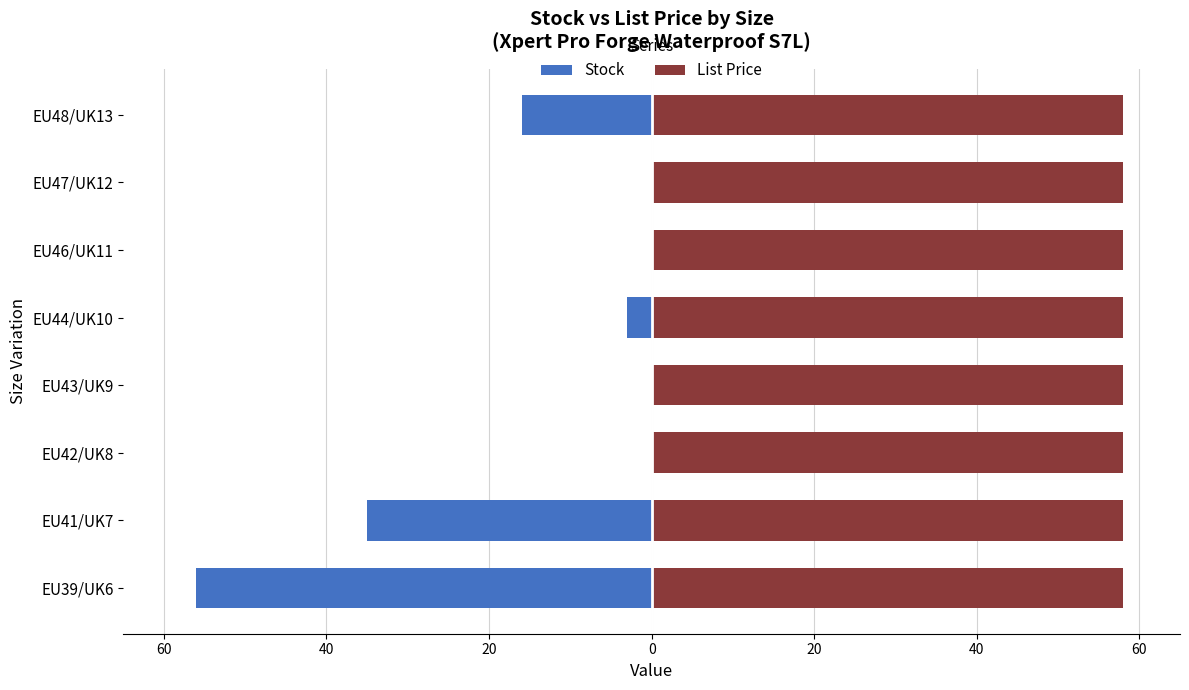

What is the smallest value displayed?

-56.0